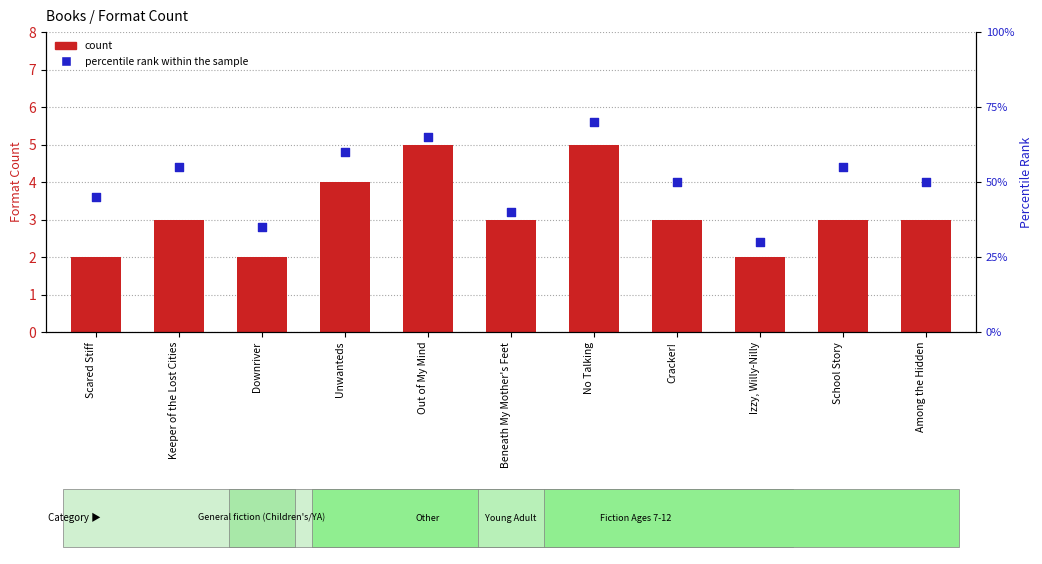

Which series reaches the maximum Y coordinate?

count